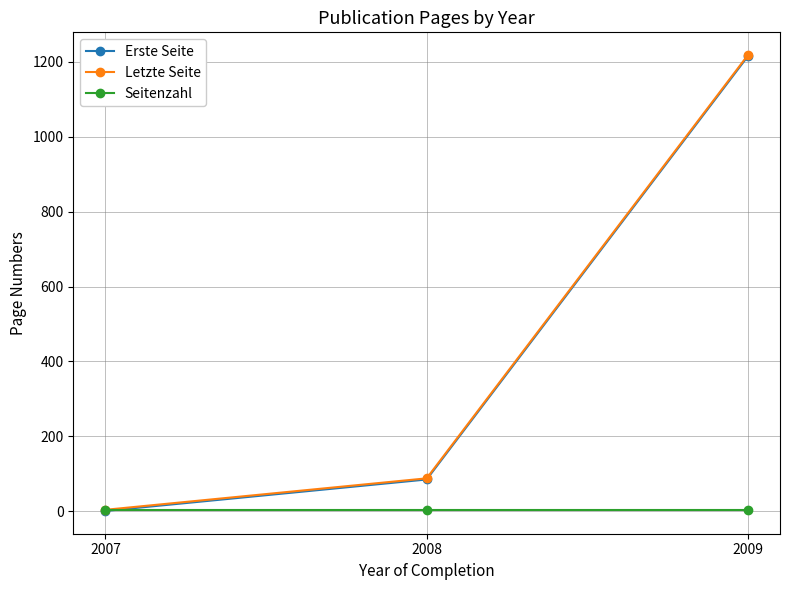

Is the value of Letzte Seite at 2008 greater than the value of Erste Seite at 2007?

Yes